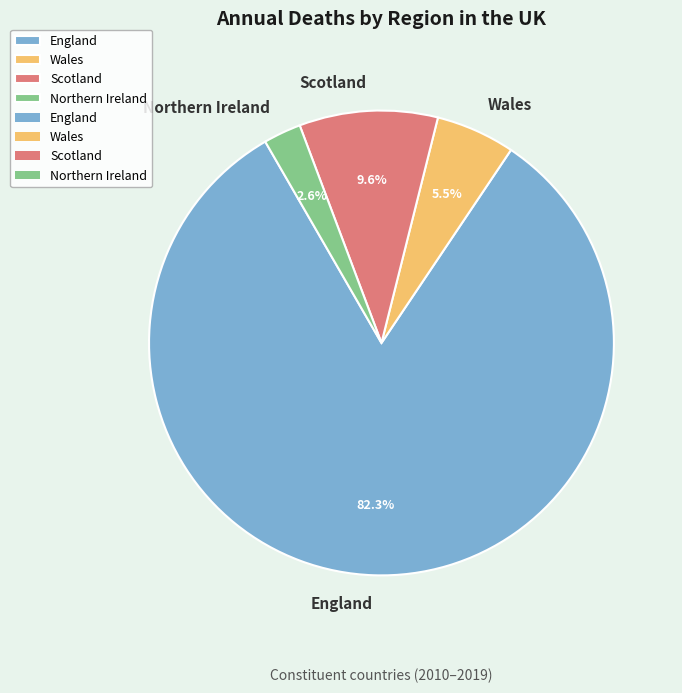

Is there a majority slice in this chart?

Yes